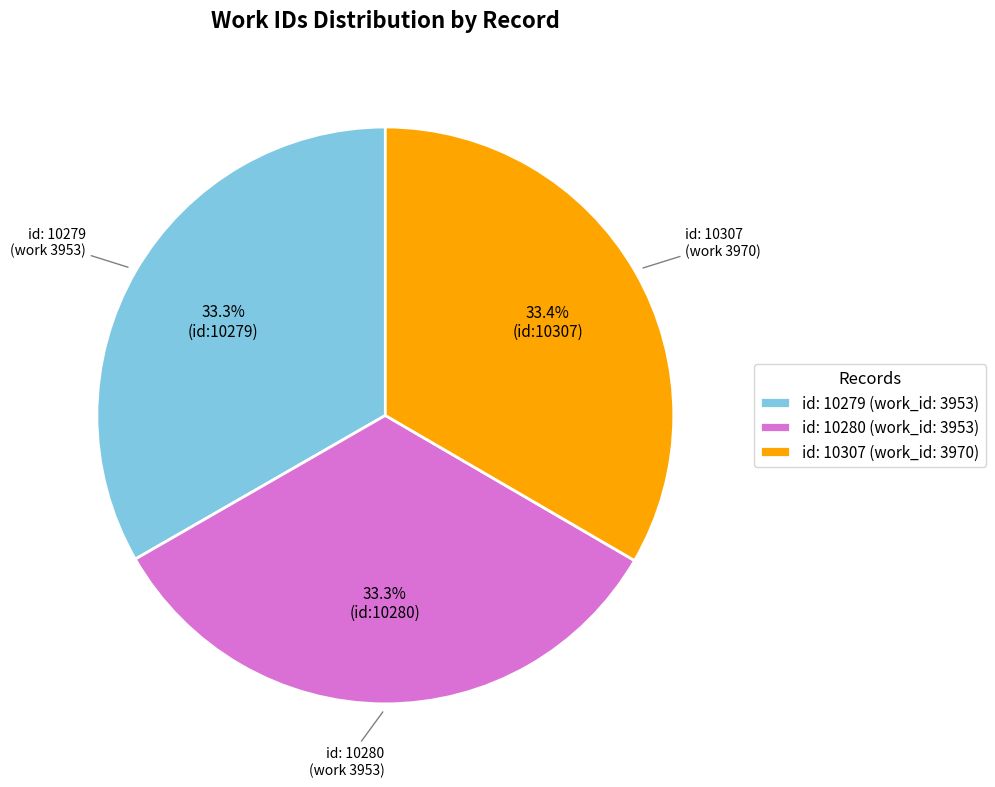

How many slices are in this pie chart?

3